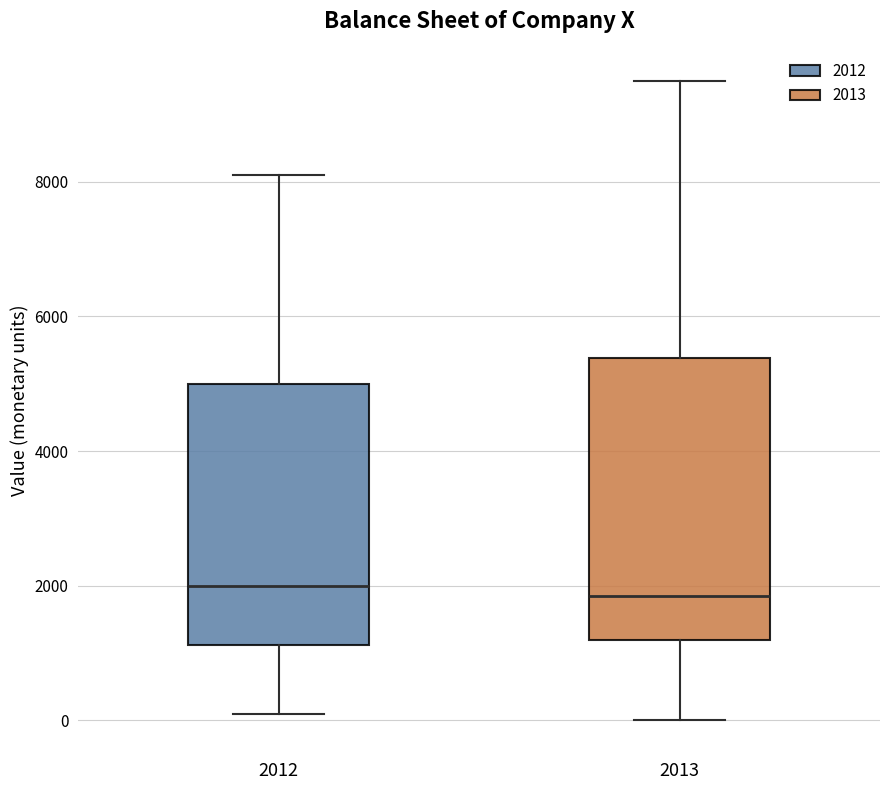

Comparing the boxes themselves (not the whiskers), which one is the tallest?

2013